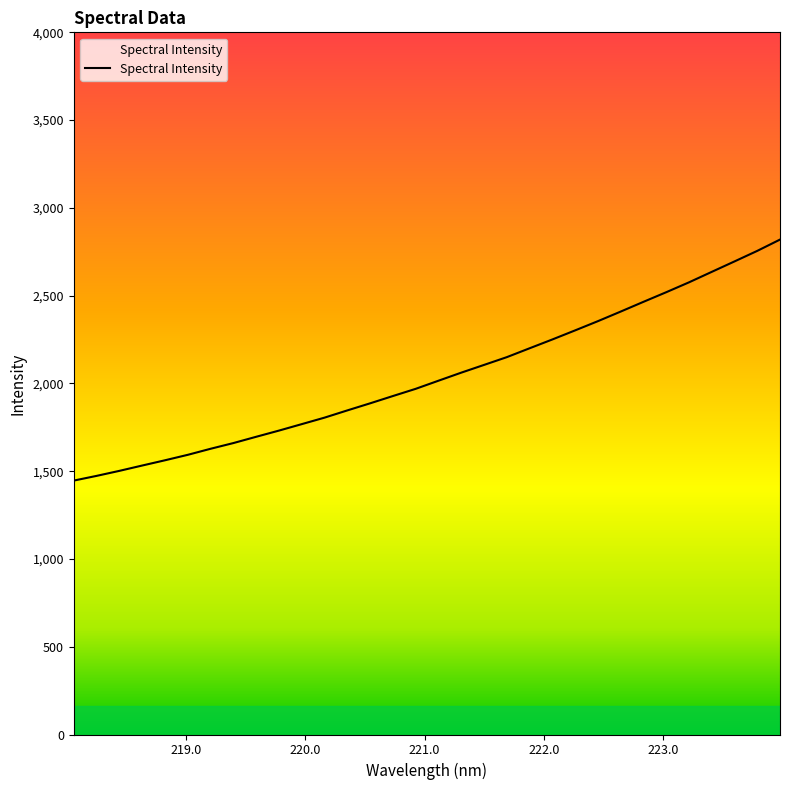

What is the difference between the maximum and minimum values?

1373.0